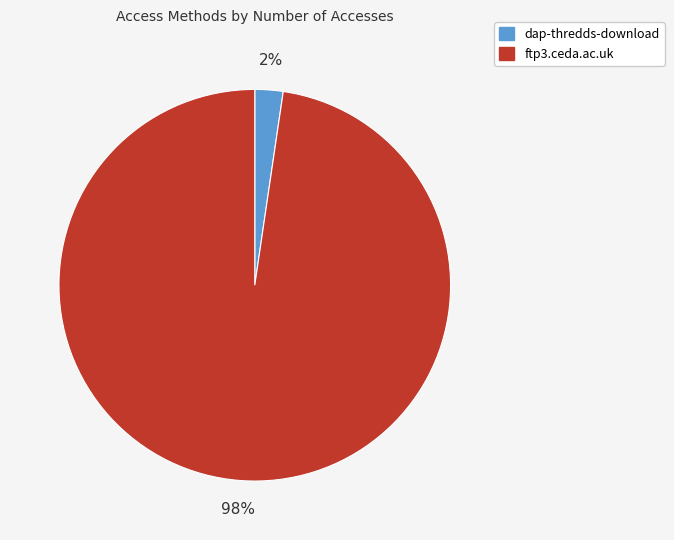

True or false: ftp3.ceda.ac.uk accounts for 98% of the total.

True